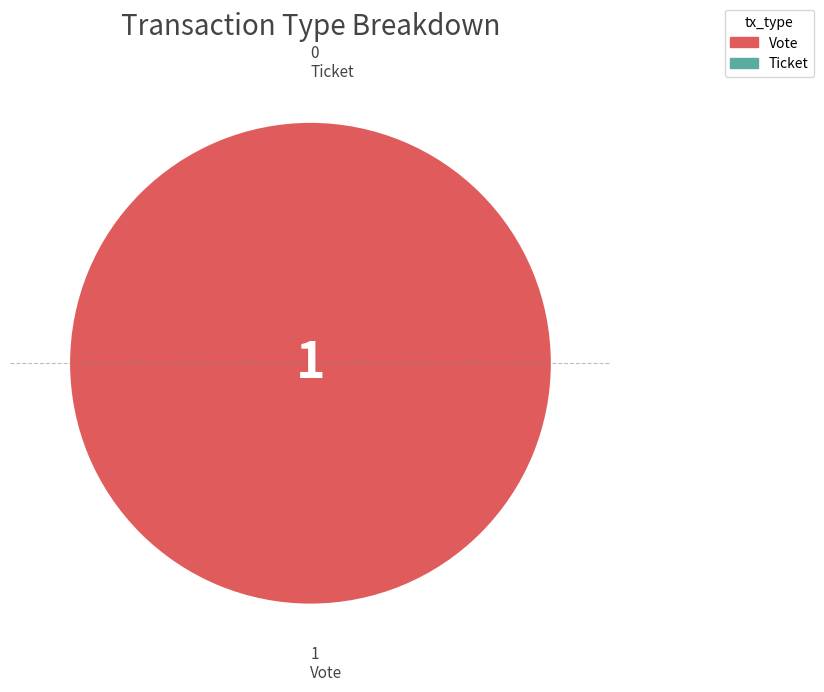

Is it true that Ticket is 1% of the pie?

False